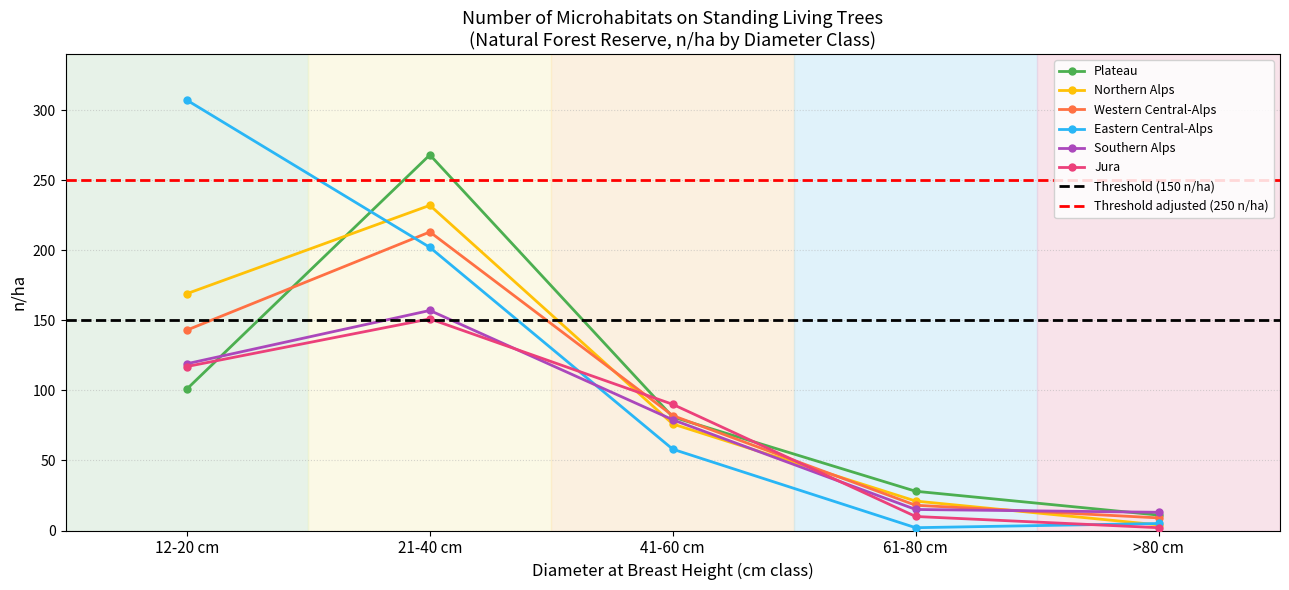

Read the Eastern Central-Alps value at 21-40 cm.

202